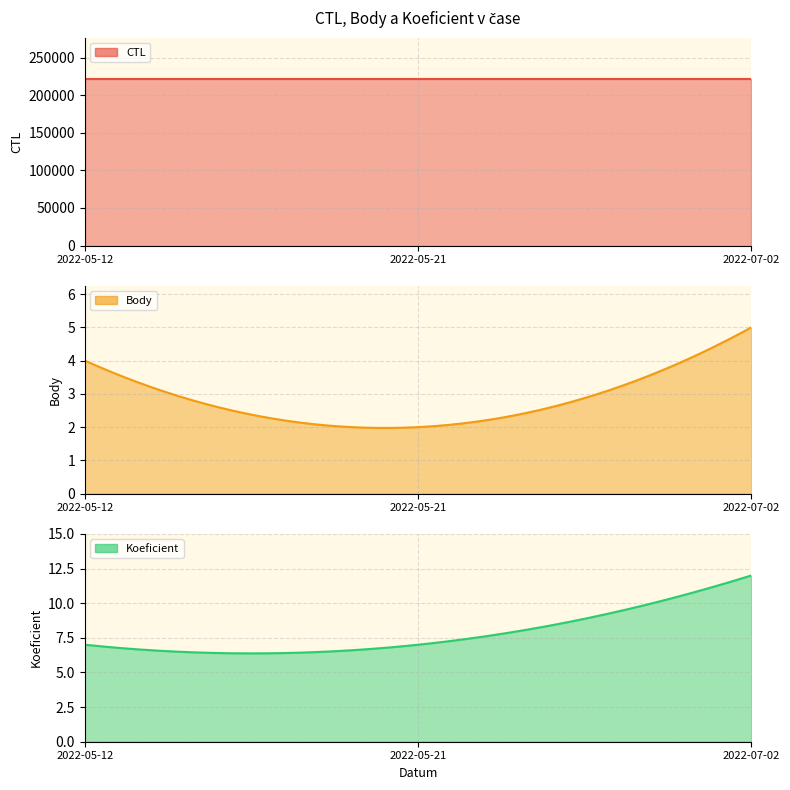

What is the average value of the CTL series?

221310